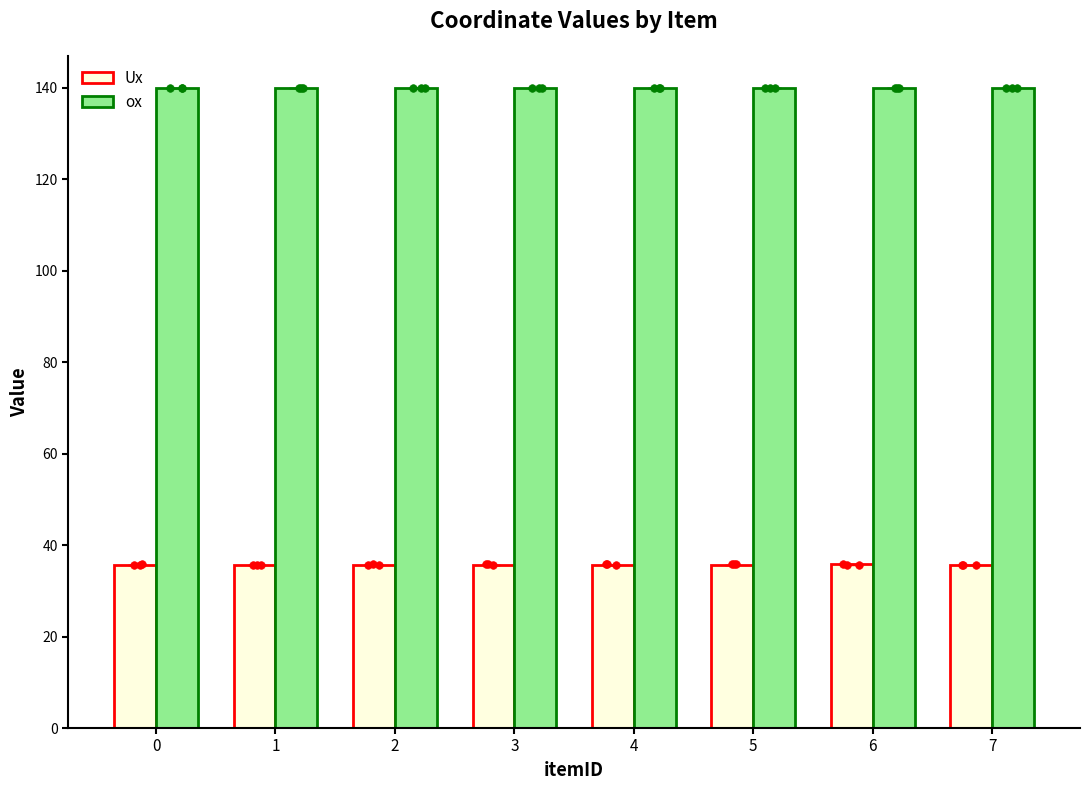

Is the value of ox at 5 greater than the value of Ux at 3?

Yes